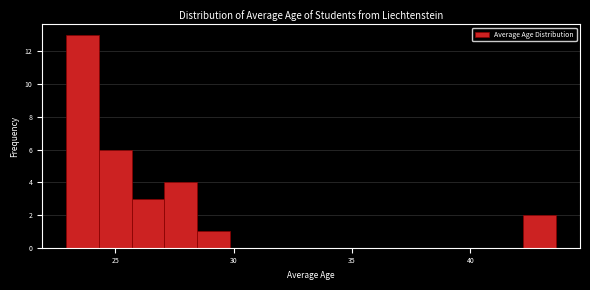

Read against the x-axis, roughly where is the centre of the tallest bar?

23.5